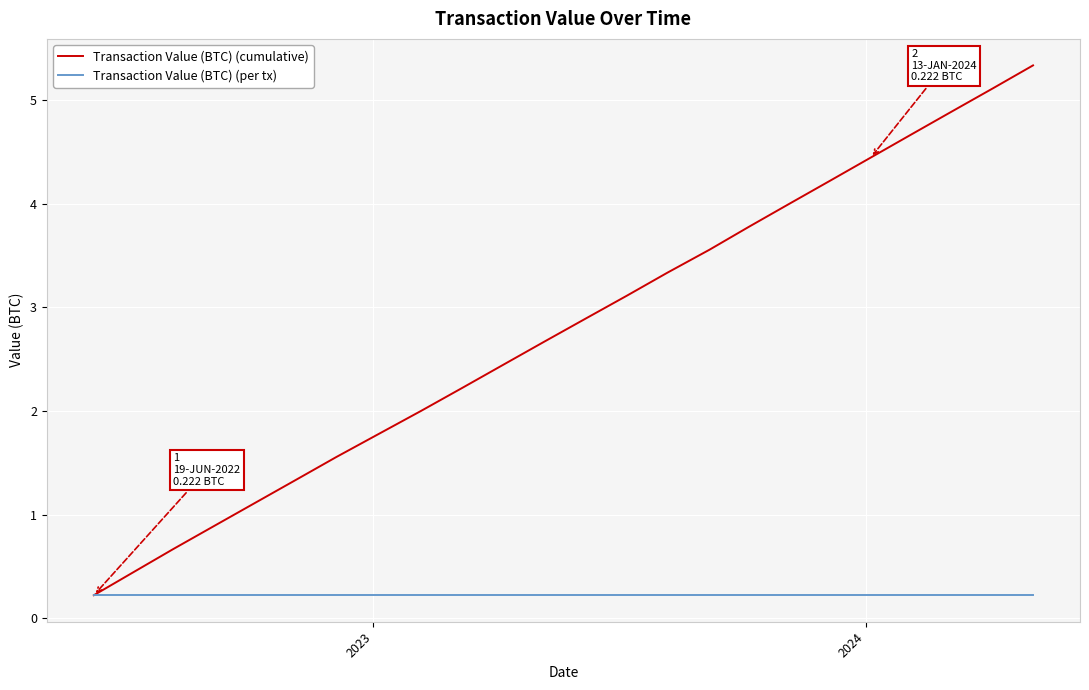

List the series in order of their overall mean, highest first.

Transaction Value (BTC) (cumulative), Transaction Value (BTC) (per tx)